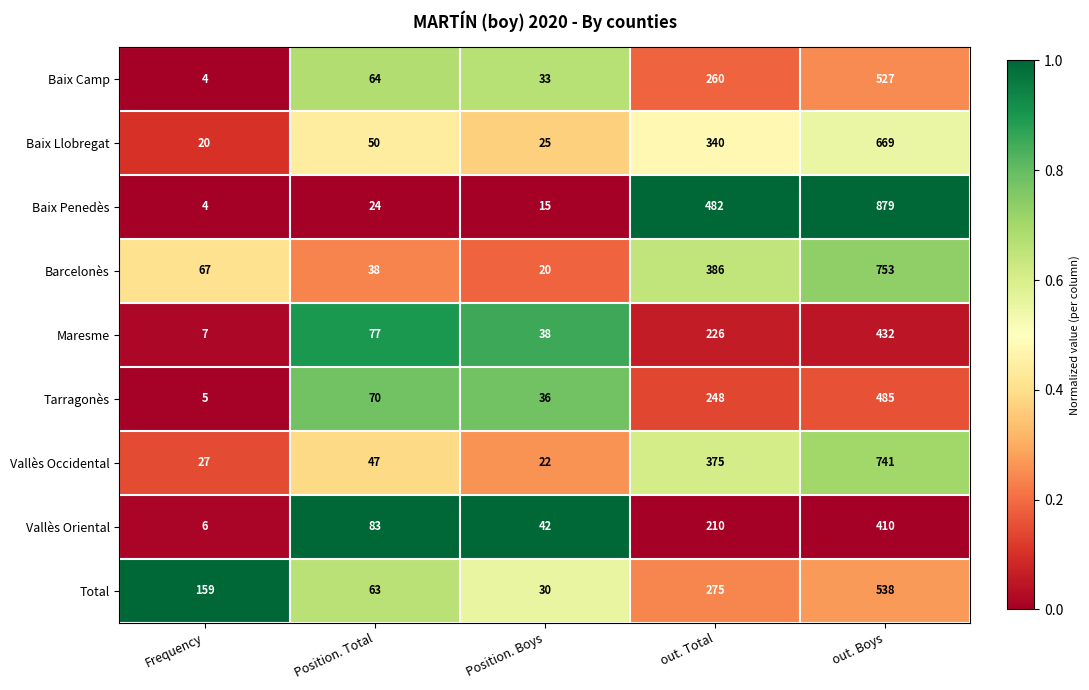

Rank the series at out. Boys from lowest to highest value.

Vallès Oriental, Maresme, Tarragonès, Baix Camp, Total, Baix Llobregat, Vallès Occidental, Barcelonès, Baix Penedès